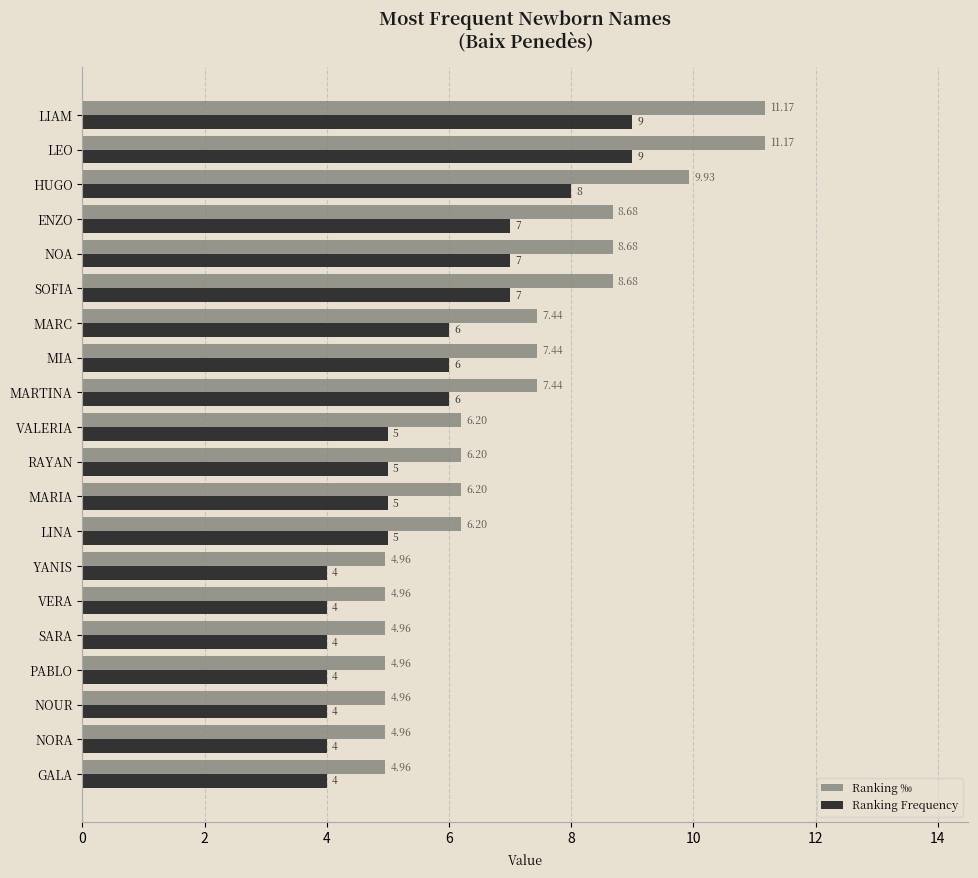

Which series has the largest range (max minus min)?

Ranking ‰